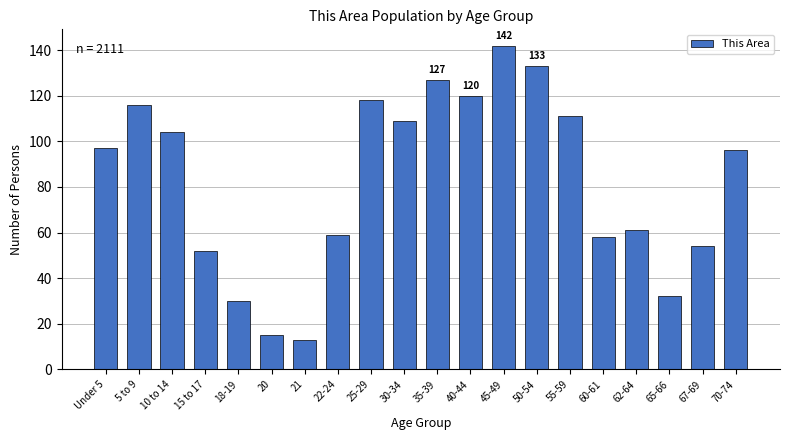

What is the approximate value at 21?

13